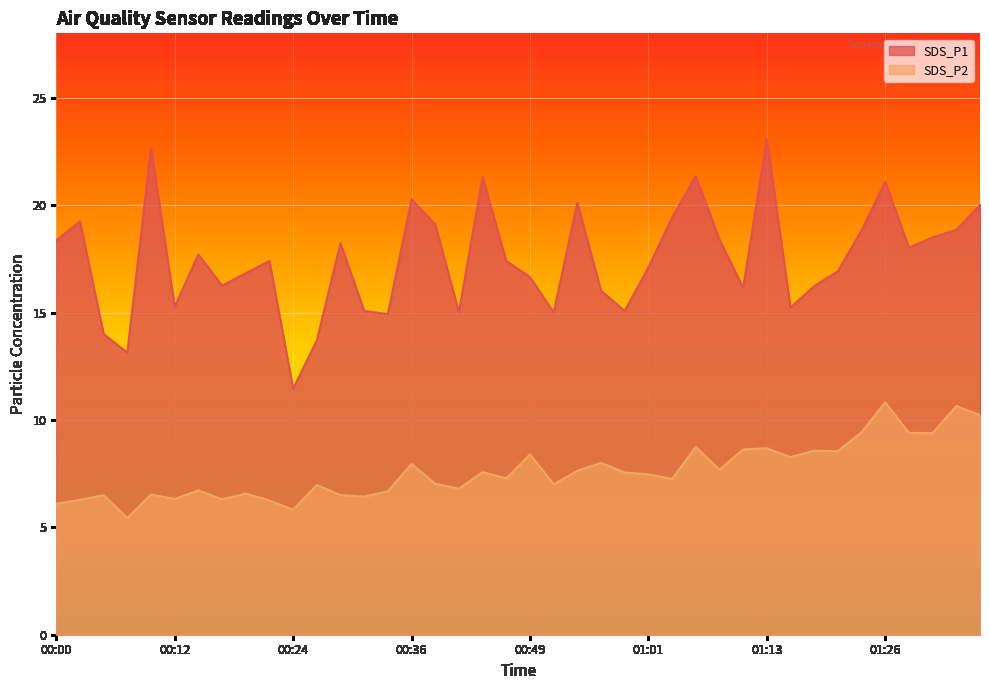

True or false: SDS_P1 has more than 2 points higher than both neighbors.

True